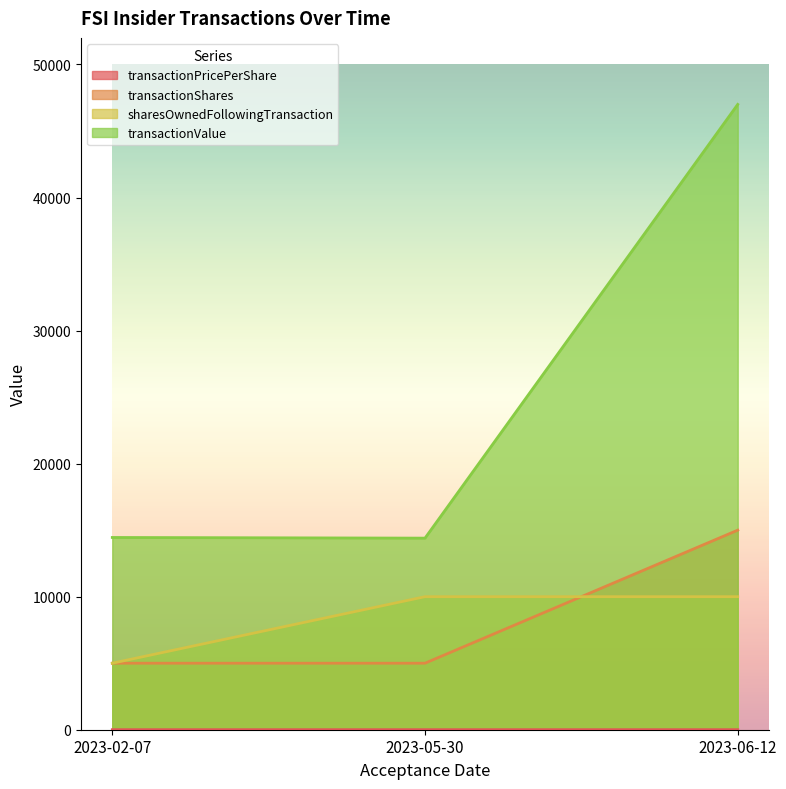

What is the spread (max minus min) of values at 2023-06-12?

46996.9